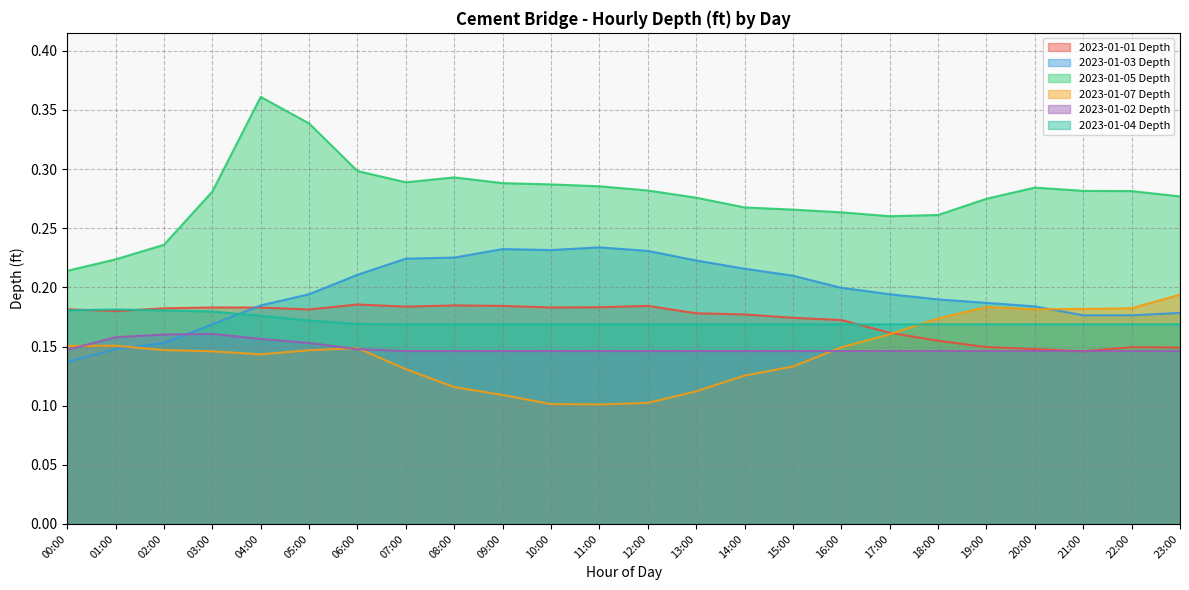

How many intersections are there between 2023-01-02 Depth and 2023-01-03 Depth?

1